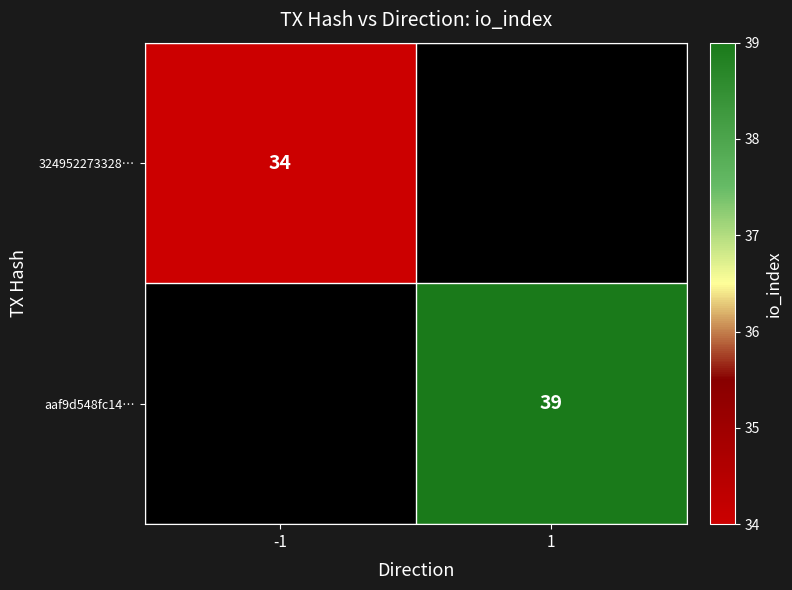

The 324952273328… series shows 34 at -1. True or false?

True